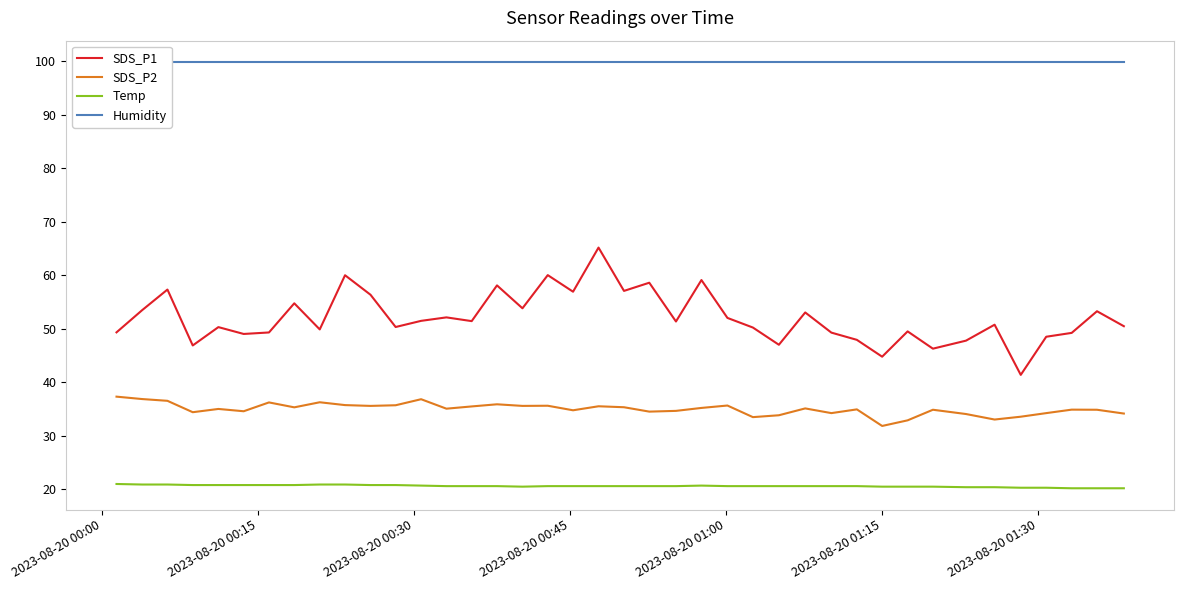

What is the minimum value for SDS_P2?

31.9